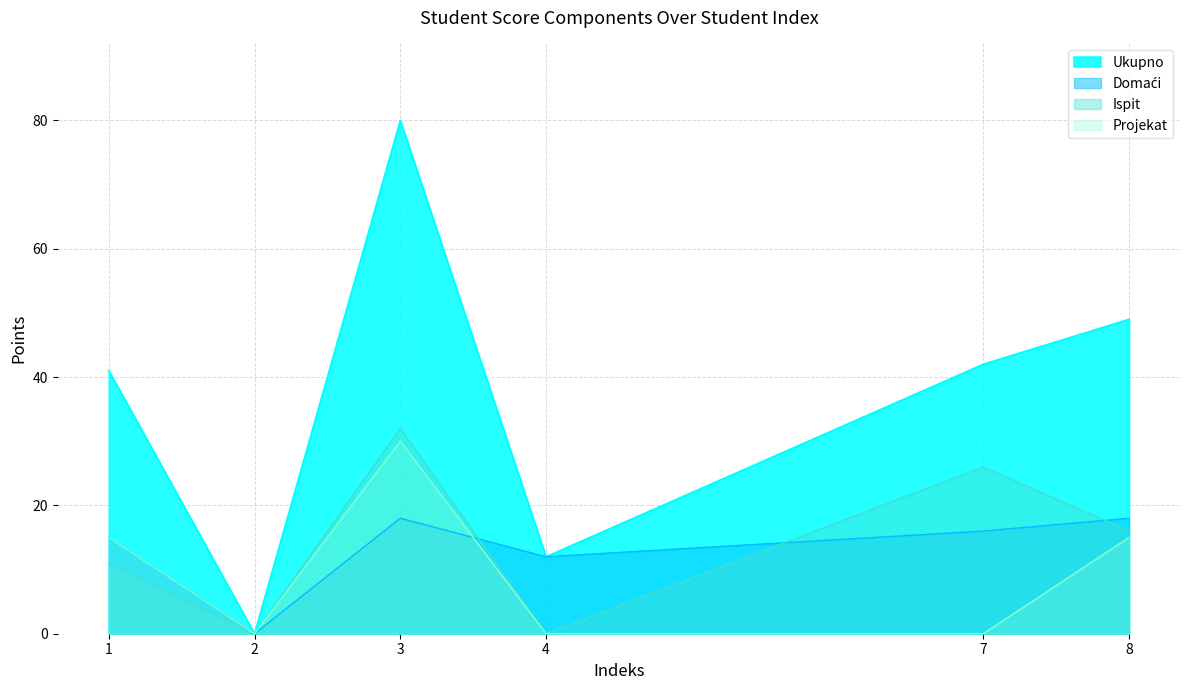

True or false: Ukupno and Ispit intersect in this chart.

False